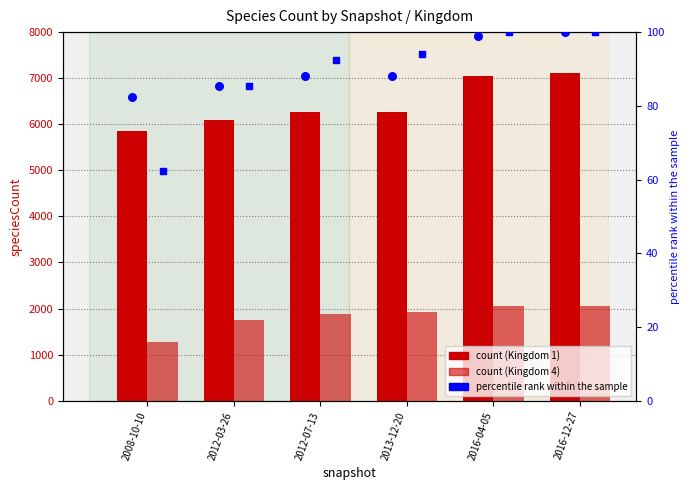

At which category is the sum across all series the highest?

2016-12-27